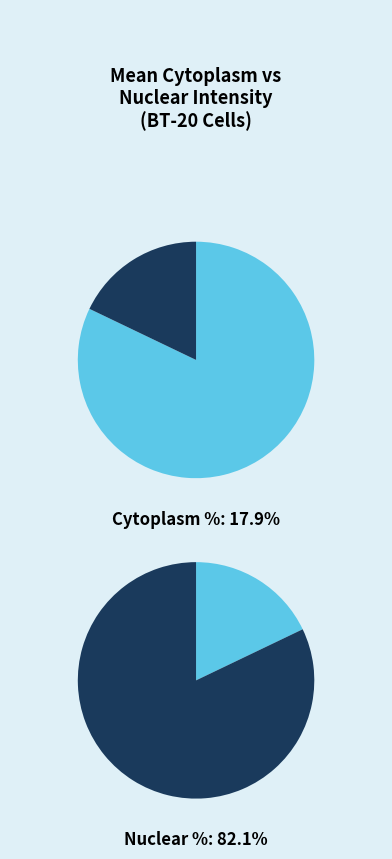

Rank the series by their average value, from highest to lowest.

Nuclear intensity (AU), Cytoplasm intensity (AU)